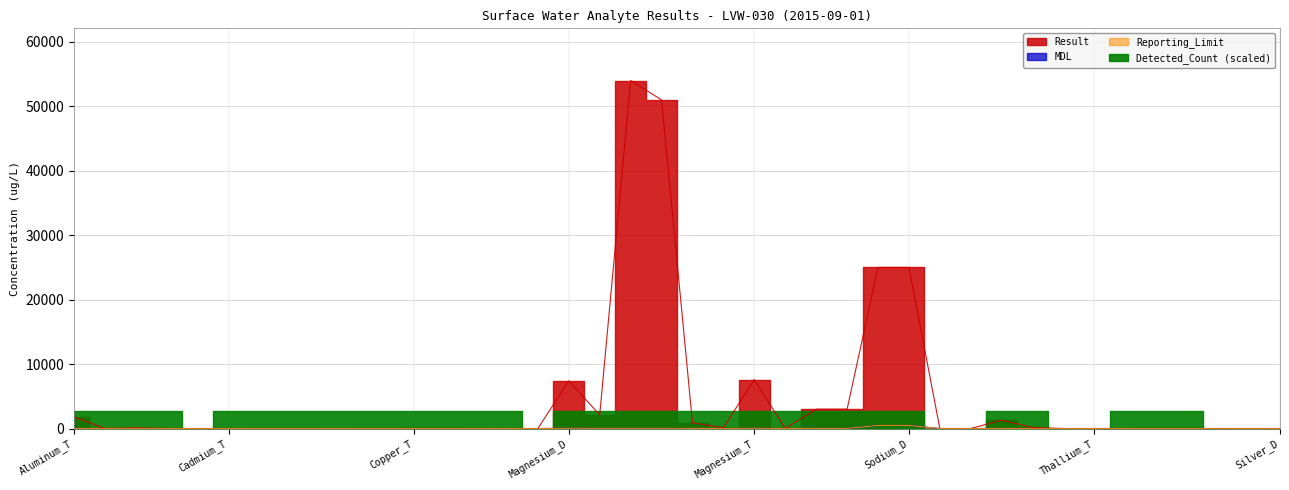

What position from the left is Copper_D?

13